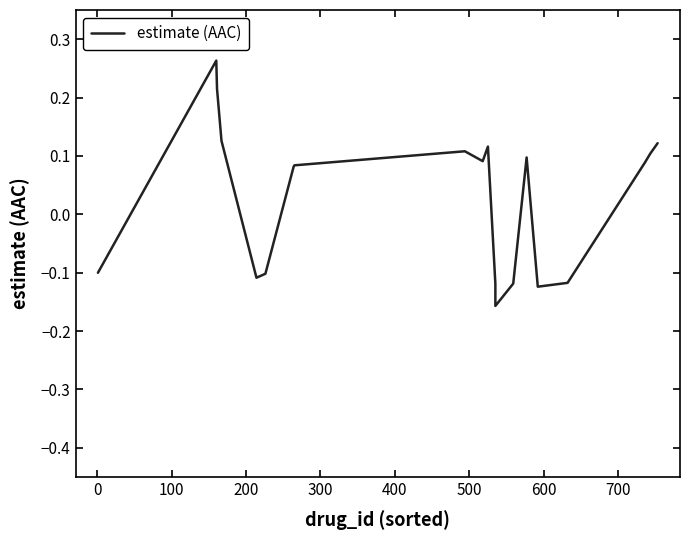

Does the chart have visible grid lines?

No